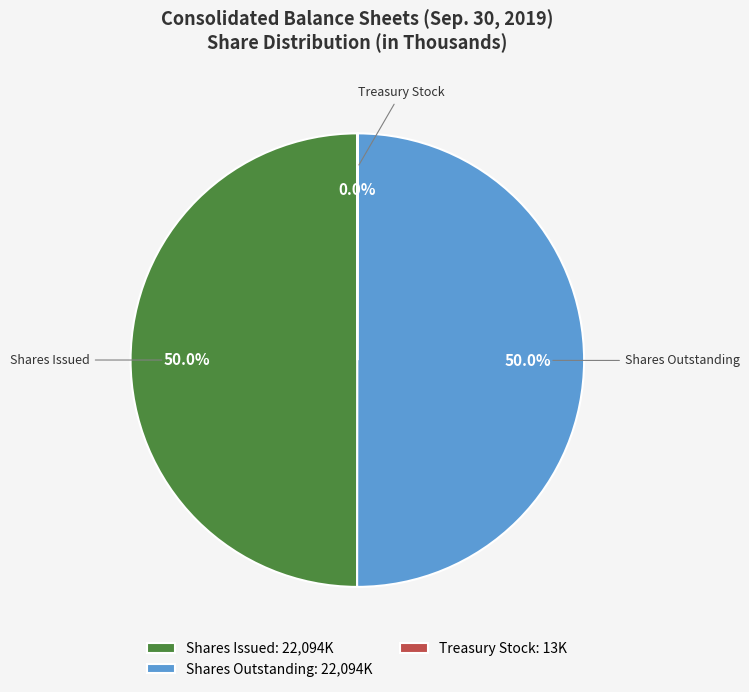

To the nearest percent, what is the average slice percentage?

33%